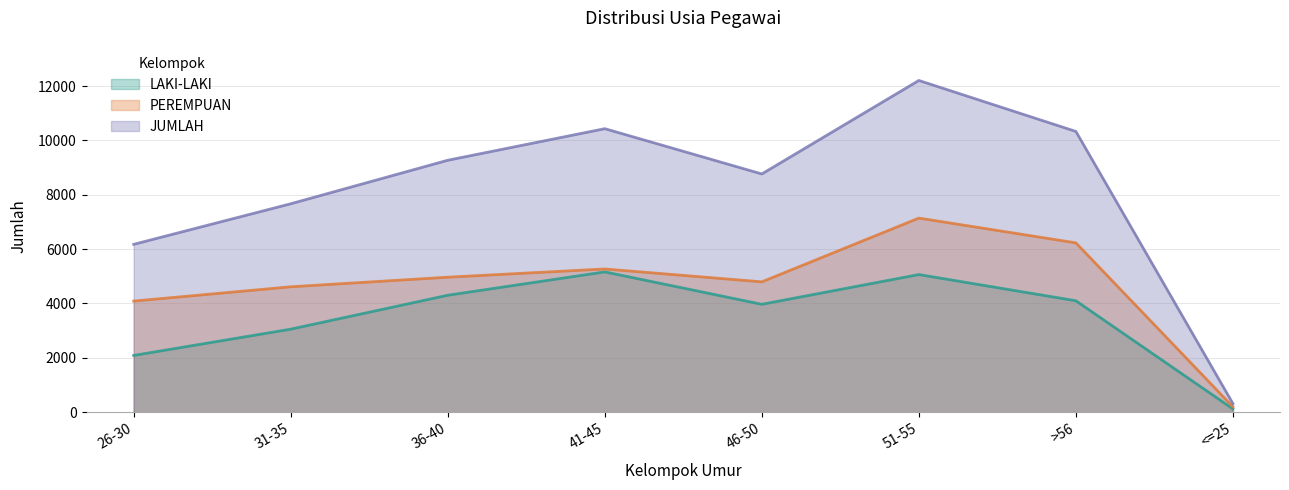

Which category has the lowest value in the PEREMPUAN series?

<=25